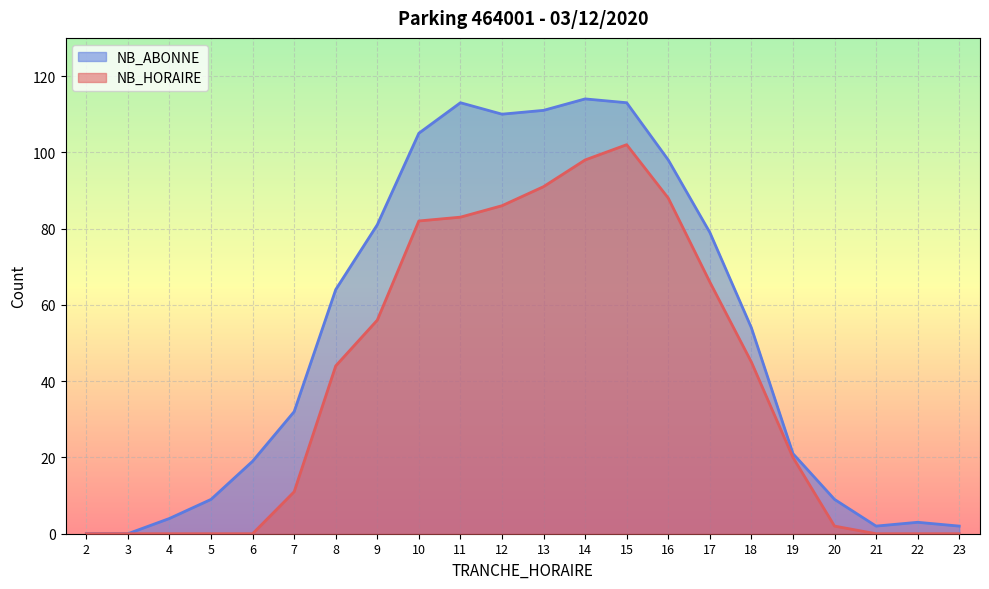

True or false: NB_HORAIRE and NB_ABONNE intersect in this chart.

False